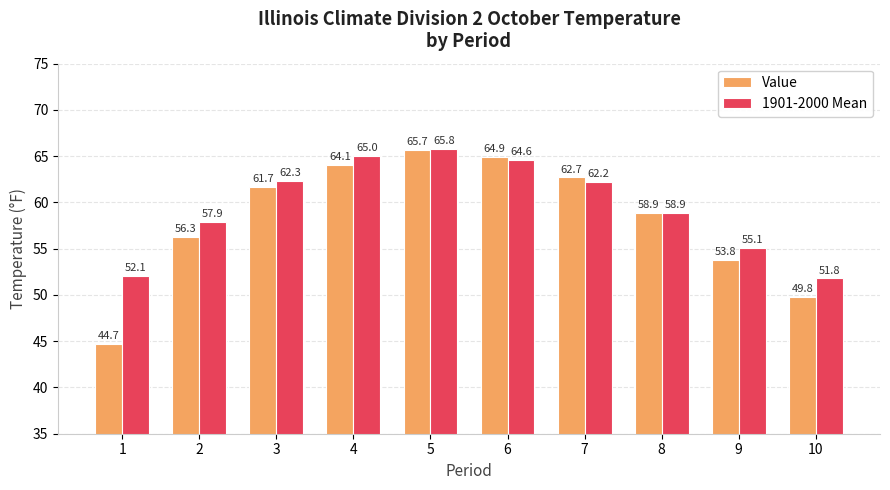

At which category is the sum across all series the highest?

5